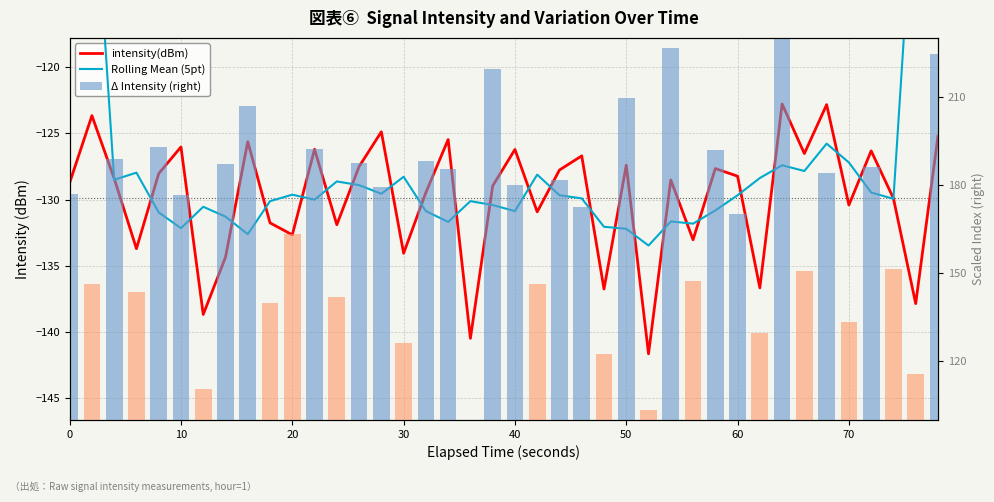

What is the maximum value shown in the chart?

230.0